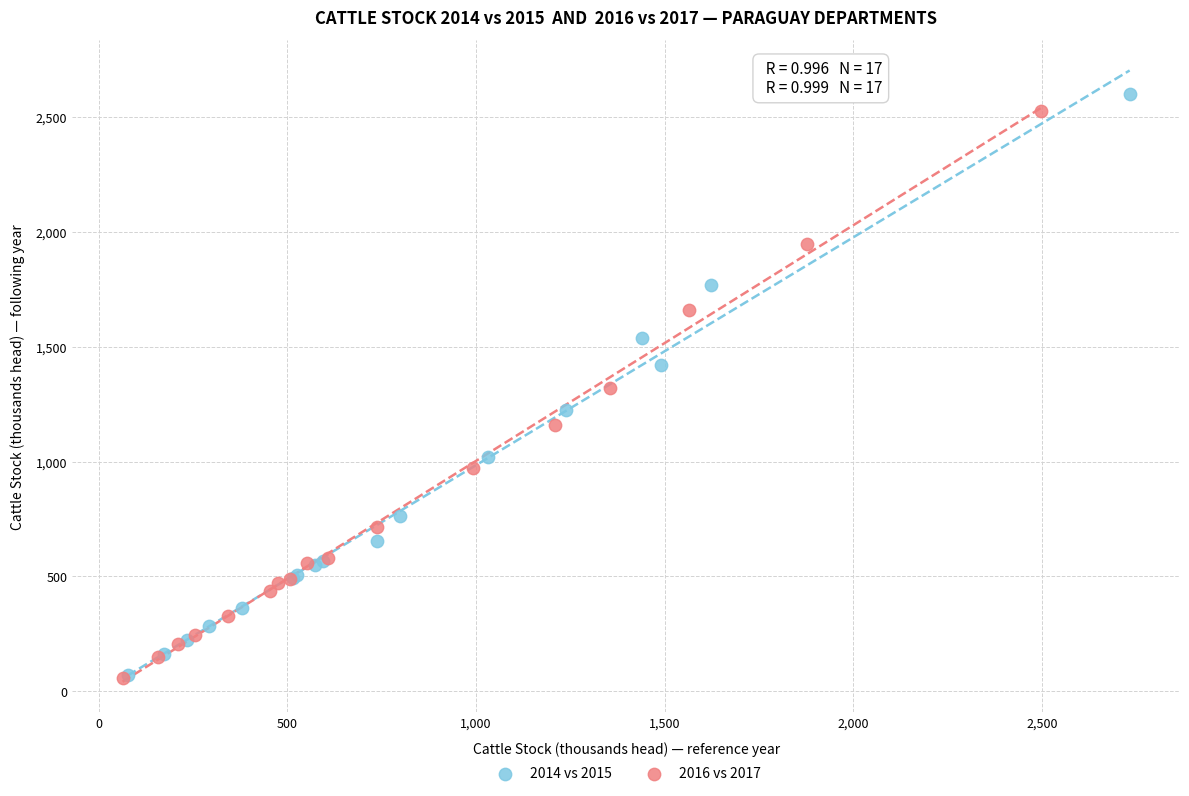

What are all the series names shown in the legend?

2014 vs 2015, 2016 vs 2017